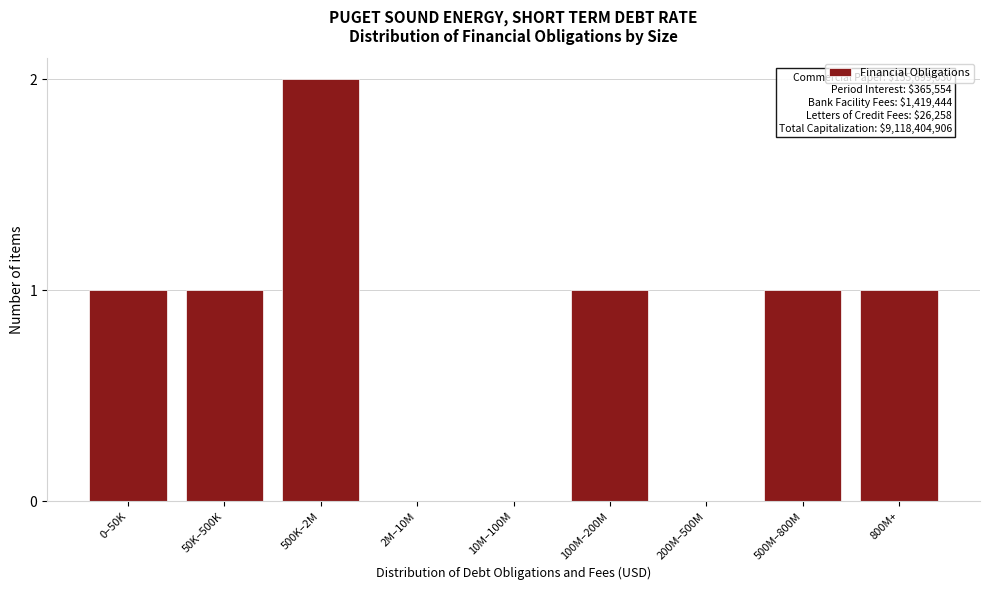

Reading right to left, list all the values displayed in this chart.

800M+=1	500M–800M=1	200M–500M=0	100M–200M=1	10M–100M=0	2M–10M=0	500K–2M=2	50K–500K=1	0–50K=1